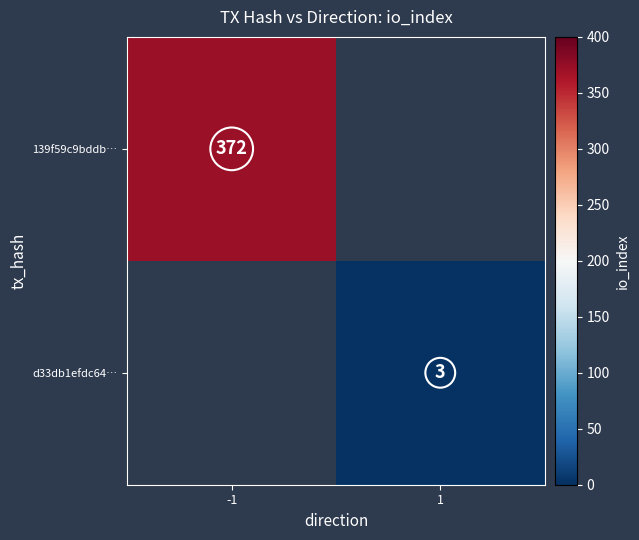

True or false: 139f59c9bddb… has a value of 372 at -1.

True